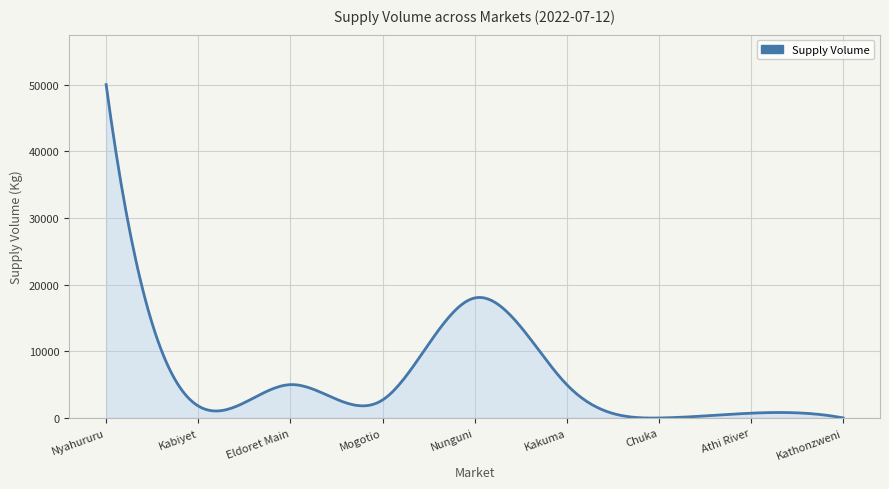

Does the chart have visible grid lines?

Yes